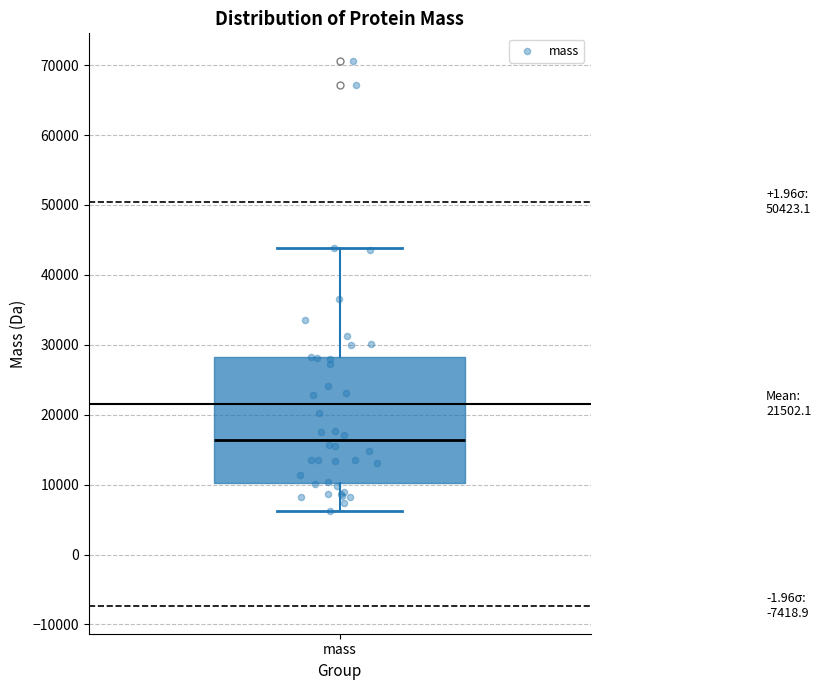

Transcribe this box plot: give where the median line is, the range the box spans, and where the two whiskers end, as read against the y-axis. The values are not printed on the chart, so give them approximately, as read against the axis.

median 16000, box 10000 to 28000, whiskers 6000 to 44000